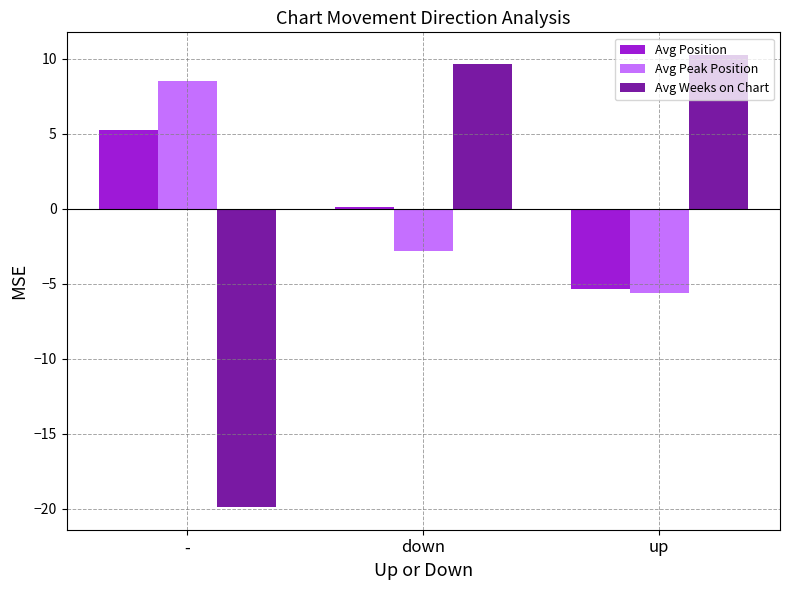

True or false: Avg Position has a value of -7.4 at up.

False